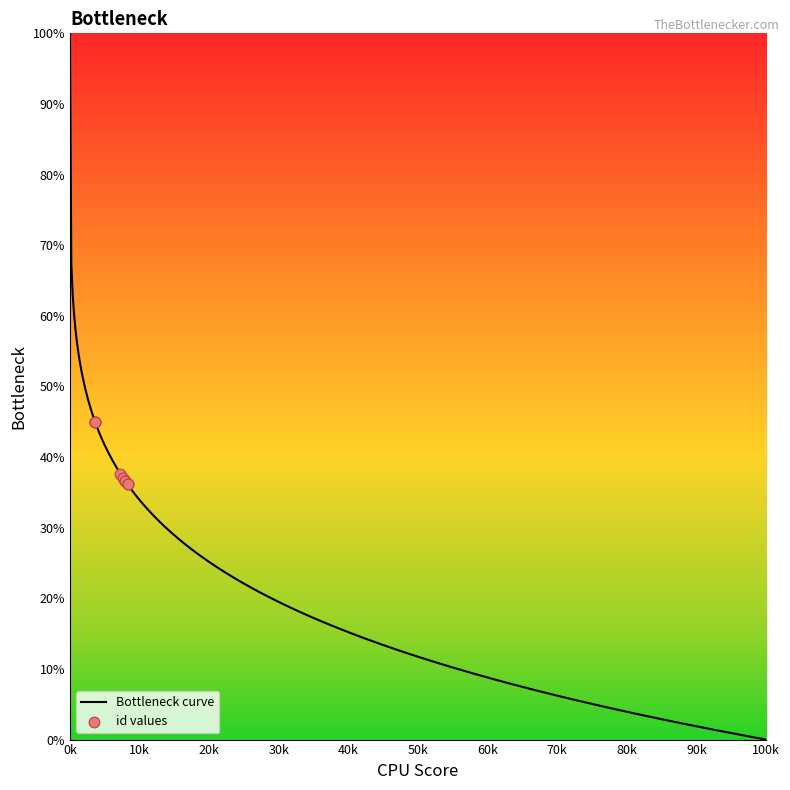

Between 7240 and 3601, which is larger?

3601